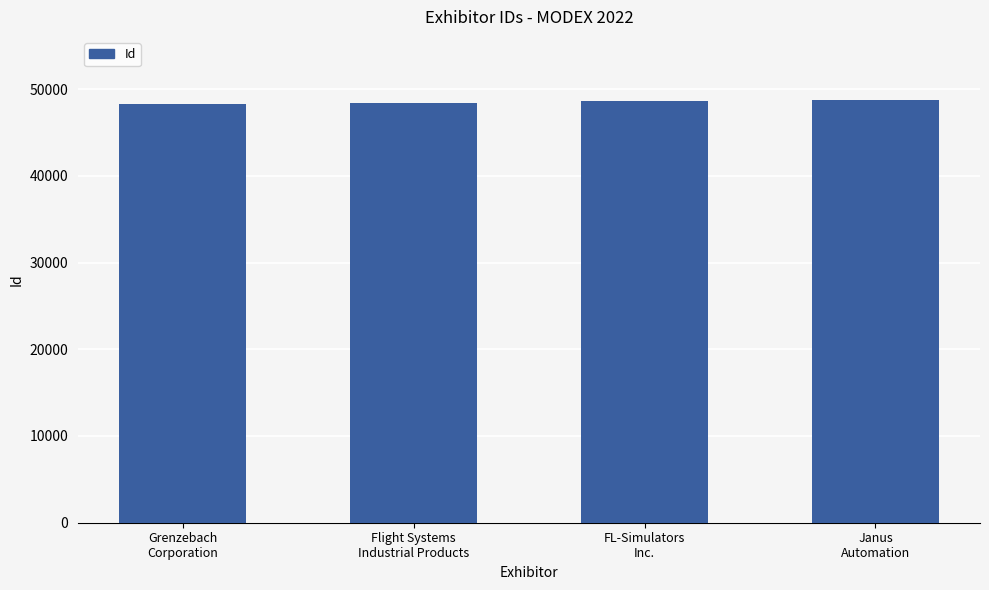

How many values are between 48429 and 48707?

3